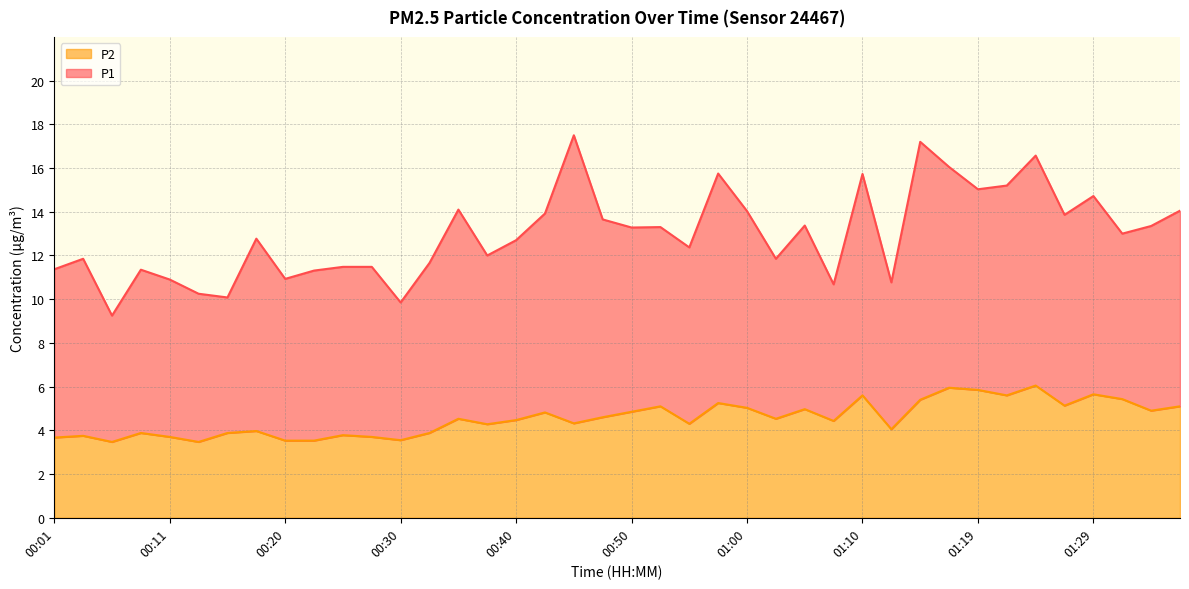

The chart shows a value of 6.0 at 01:17. True or false?

True